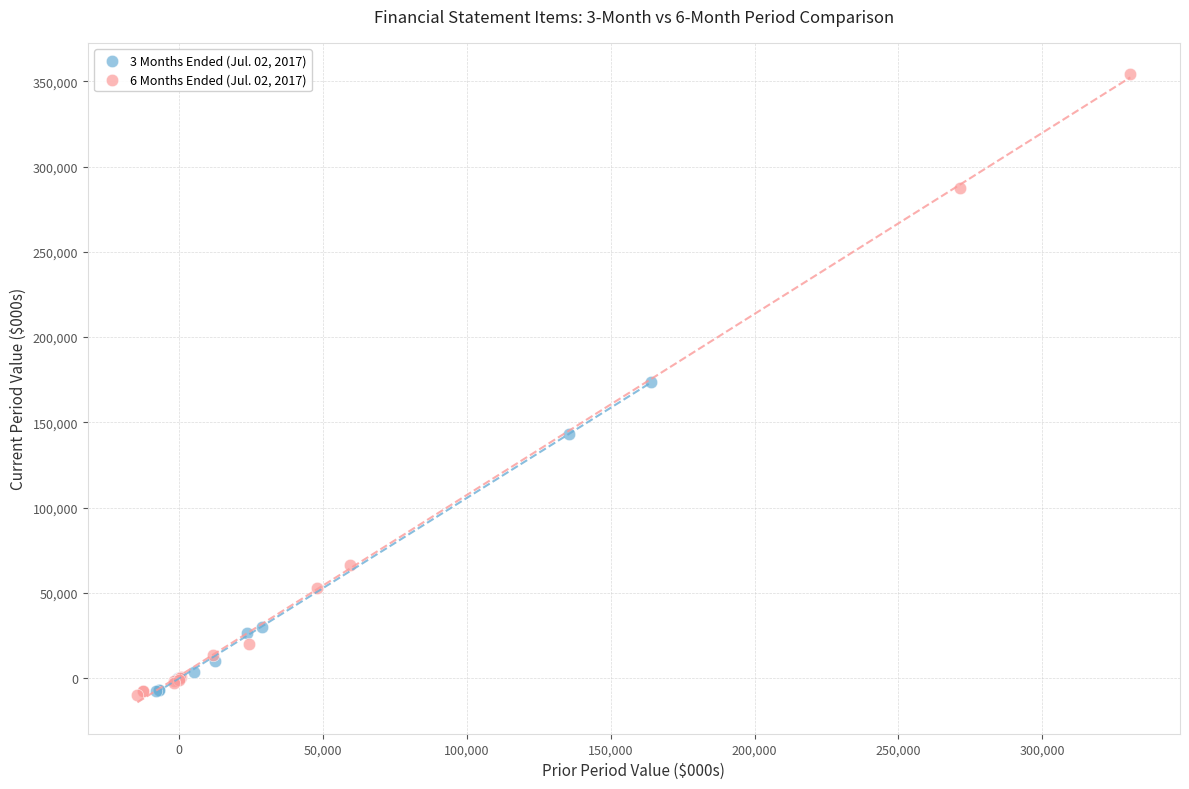

Which series has the widest spread of Y values?

6 Months Ended (Jul. 02, 2017)